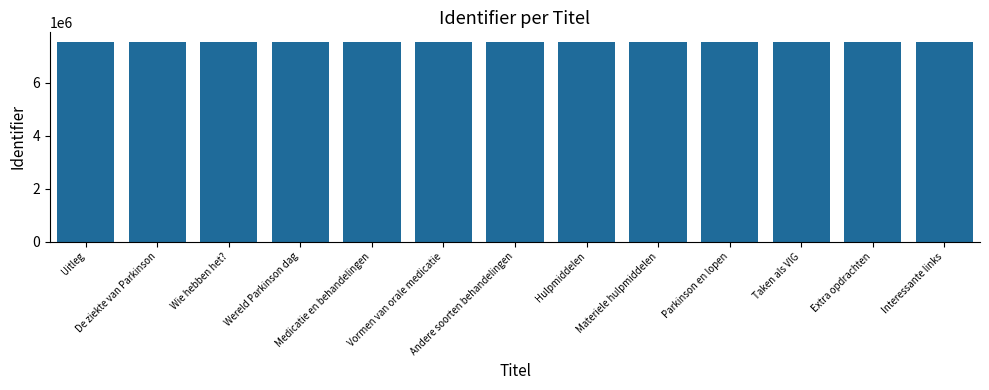

What is the smallest value displayed?

7536195